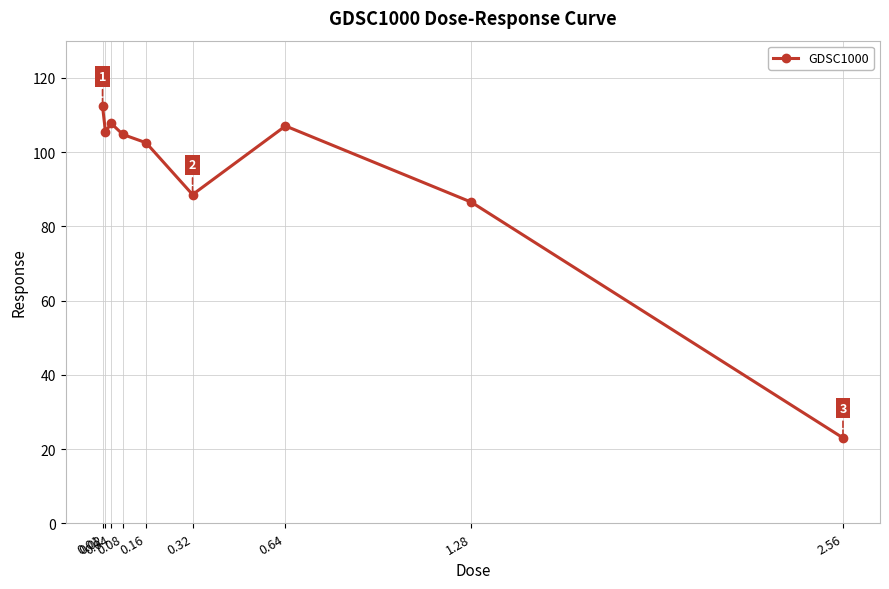

What is the label of the 5th point from the right?

0.16